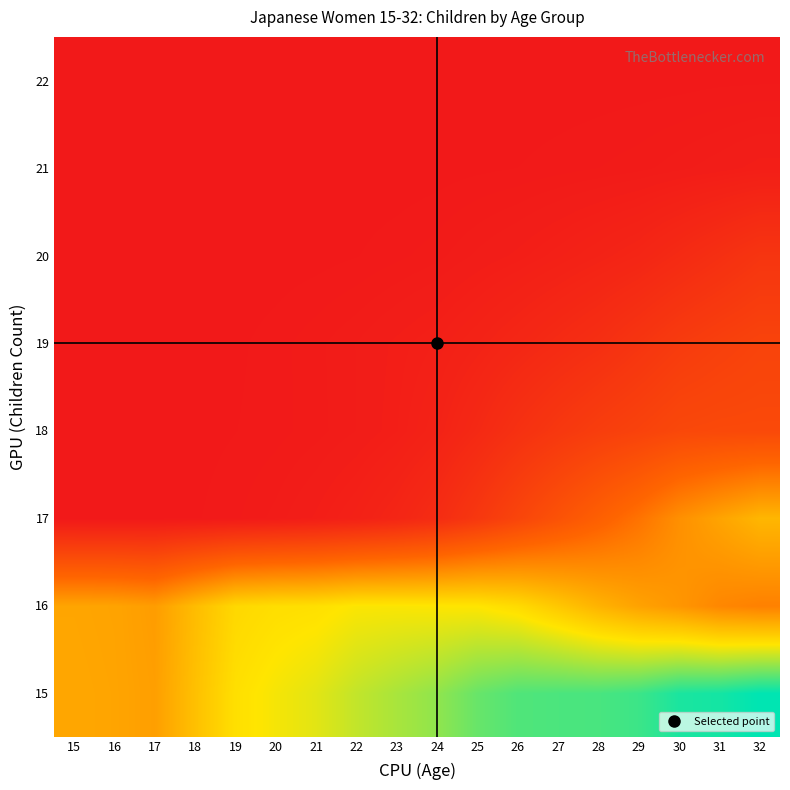

What is the difference between the highest and lowest values at 25?

82622